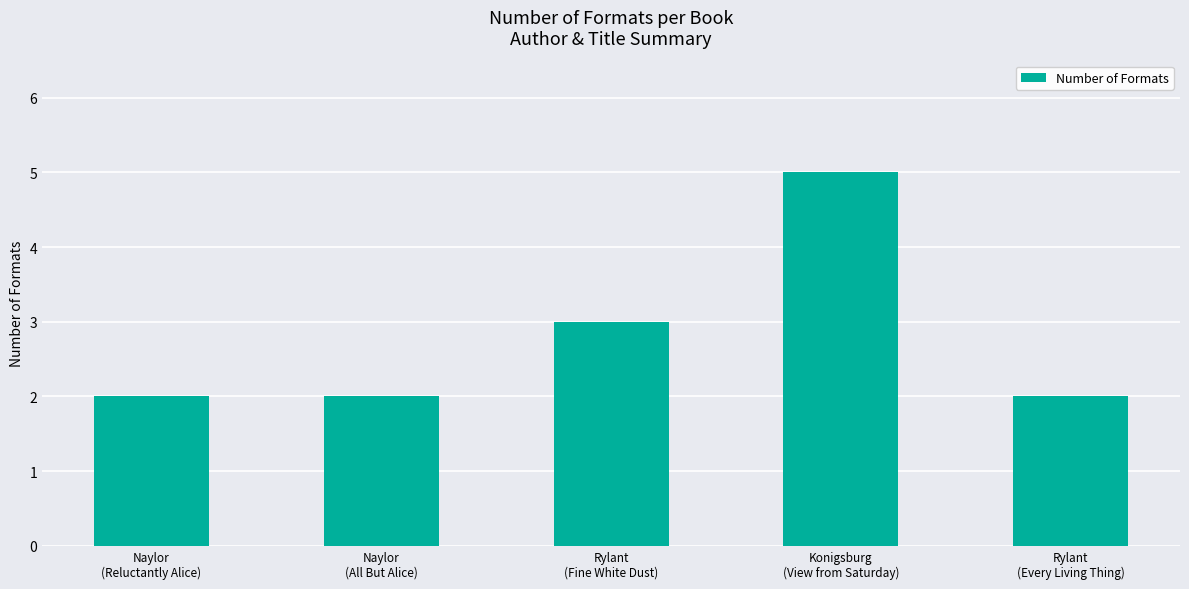

Count the number of data series in this chart.

1